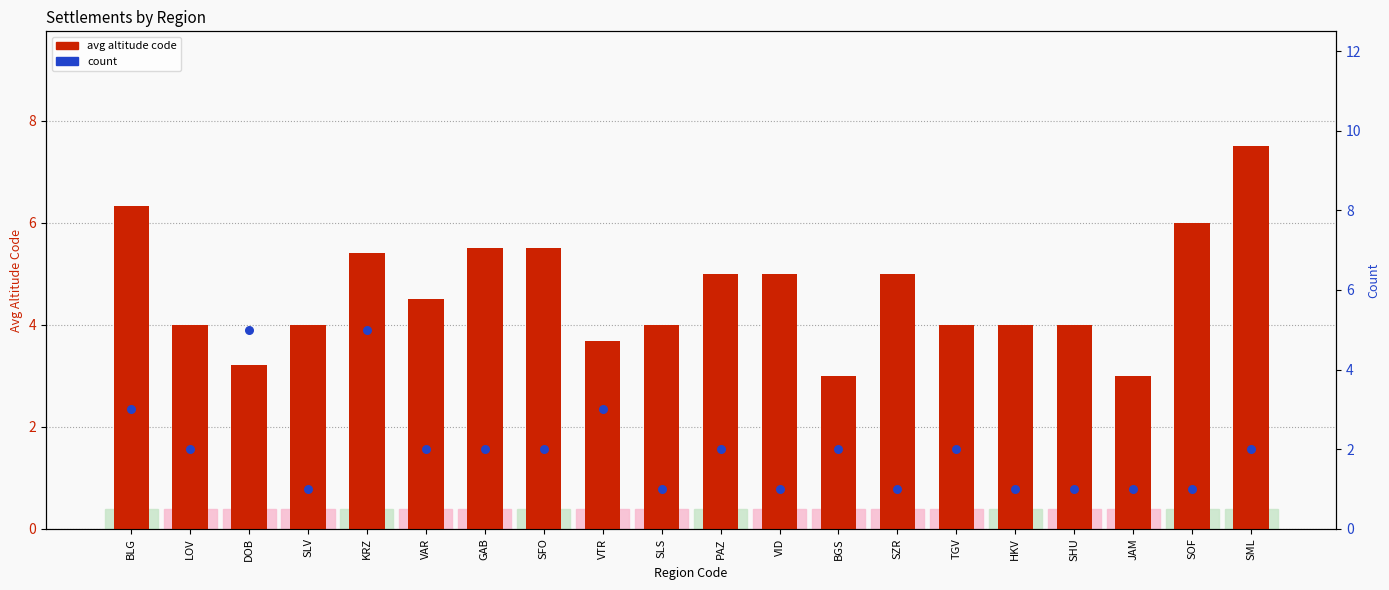

Which series contains the highest Y value?

avg altitude code